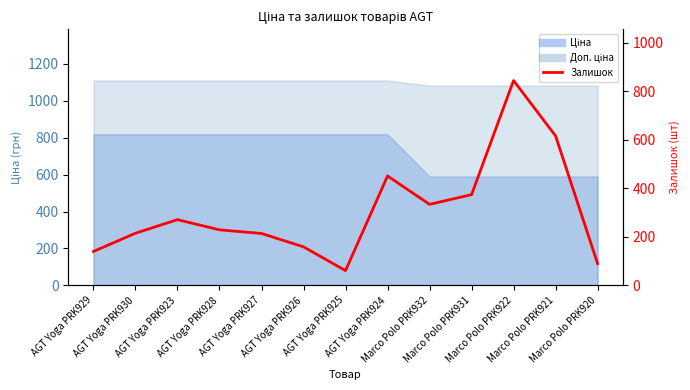

Reading right to left, list all the values displayed in this chart.

90	616	844	374	334	451	61	159	214	229	271	215	140